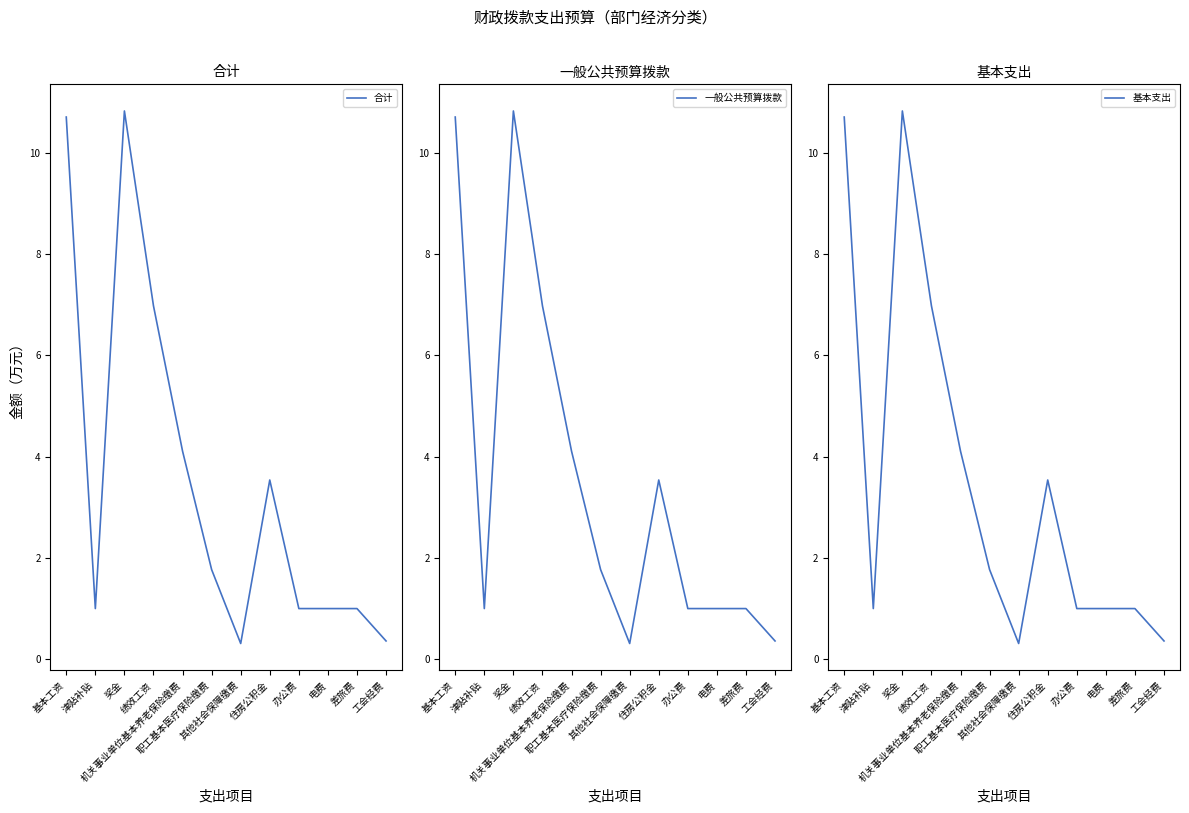

What is the sum of all 合计 values?

42.6